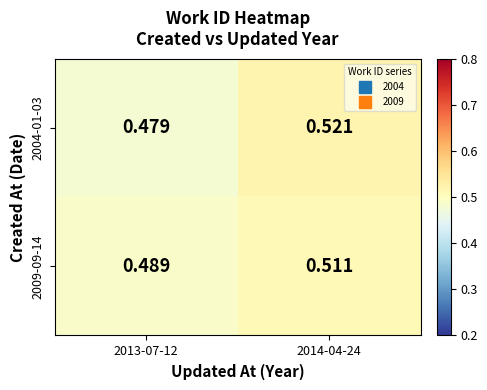

How many distinct data groups are displayed?

2